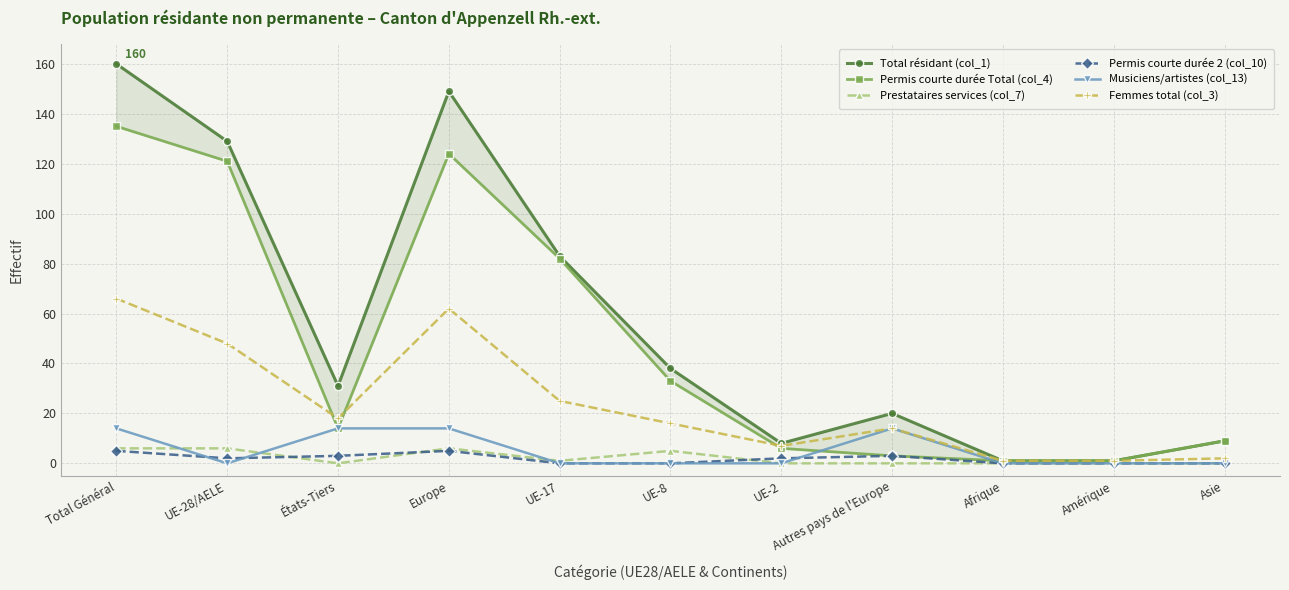

Is the value of Musiciens/artistes (col_13) at Amérique greater than the value of Permis courte durée Total (col_4) at Asie?

No